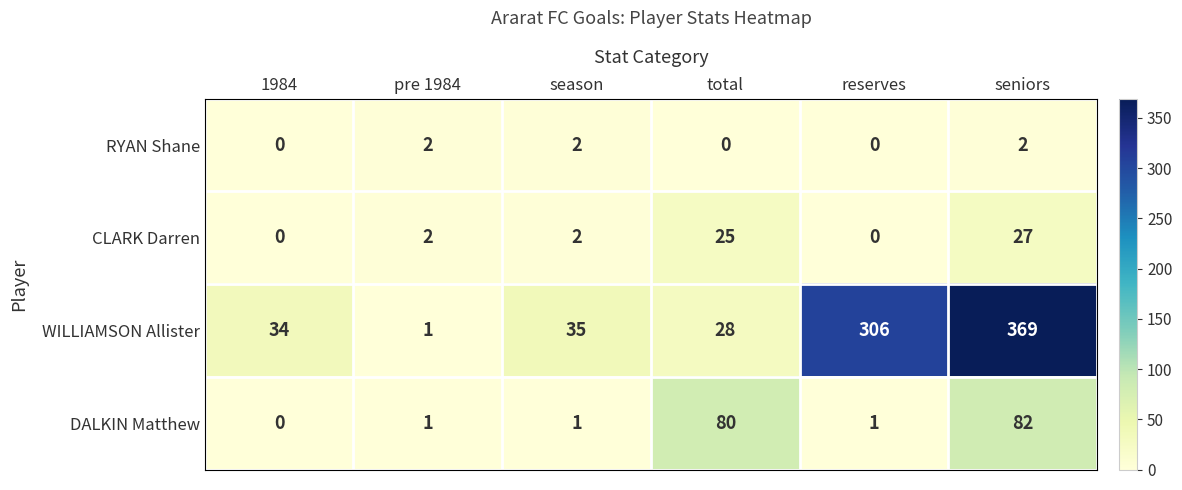

How many data points does each series have?

6